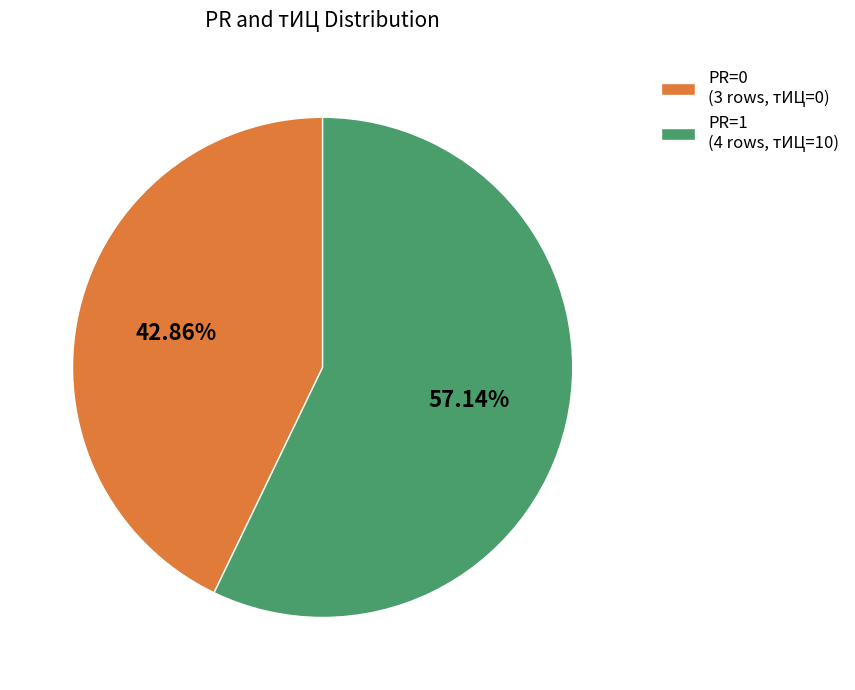

Which slice represents more than half of the pie?

PR=1 (4 rows, тИЦ=10)